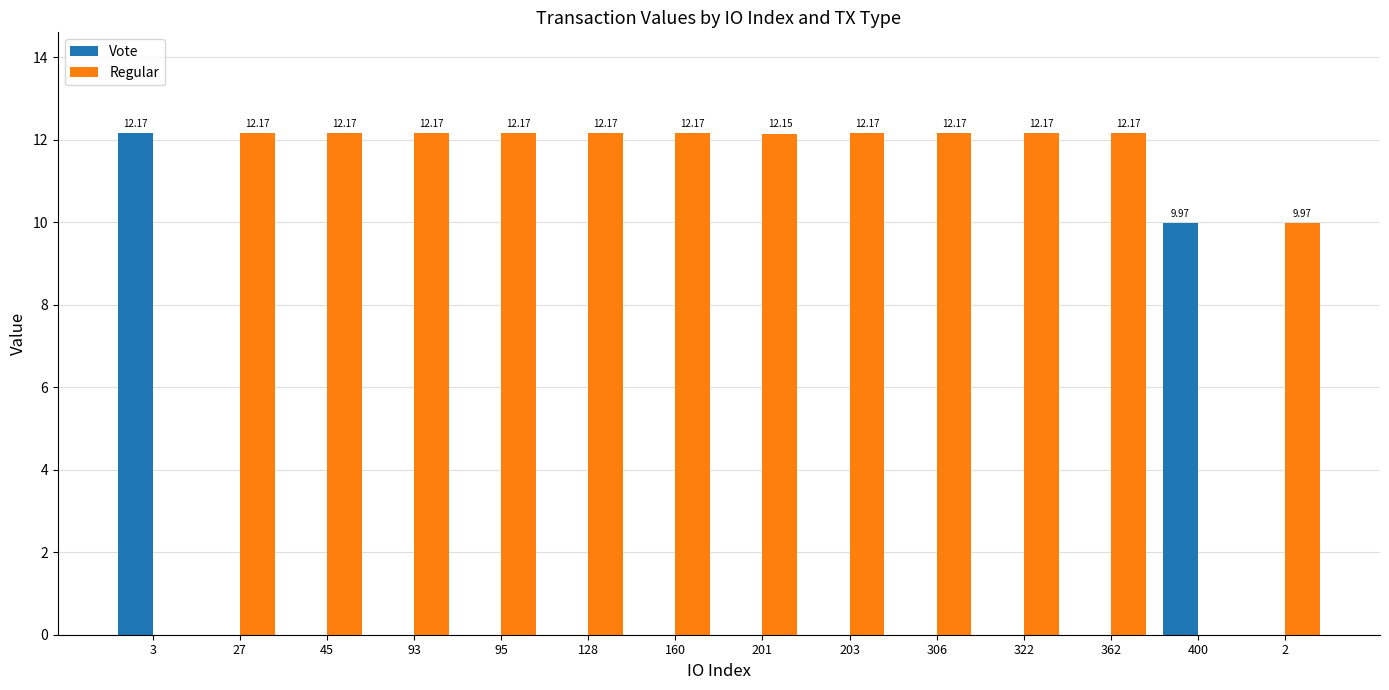

Is the value of Regular at 306 greater than the value of Vote at 306?

Yes